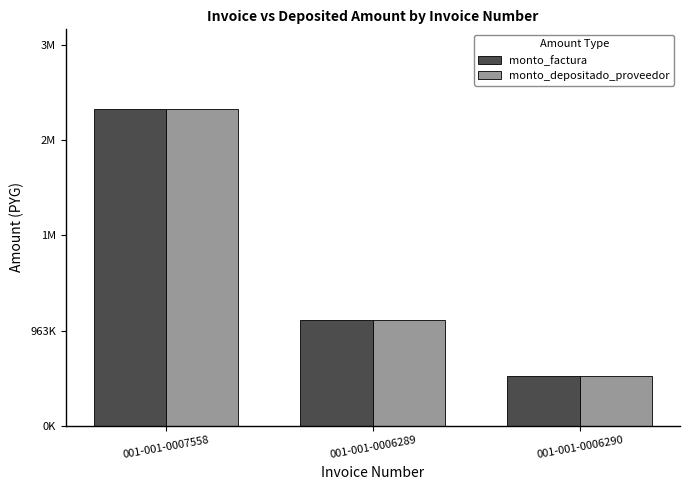

What is the difference between the monto_depositado_proveedor values at 001-001-0006290 and 001-001-0007558?

2710000